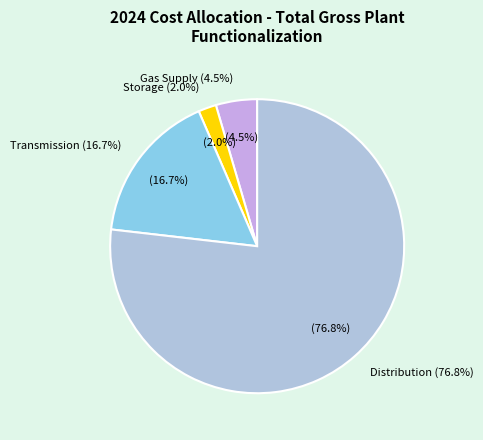

Do Gas Supply and Transmission together represent more than half of the pie?

No